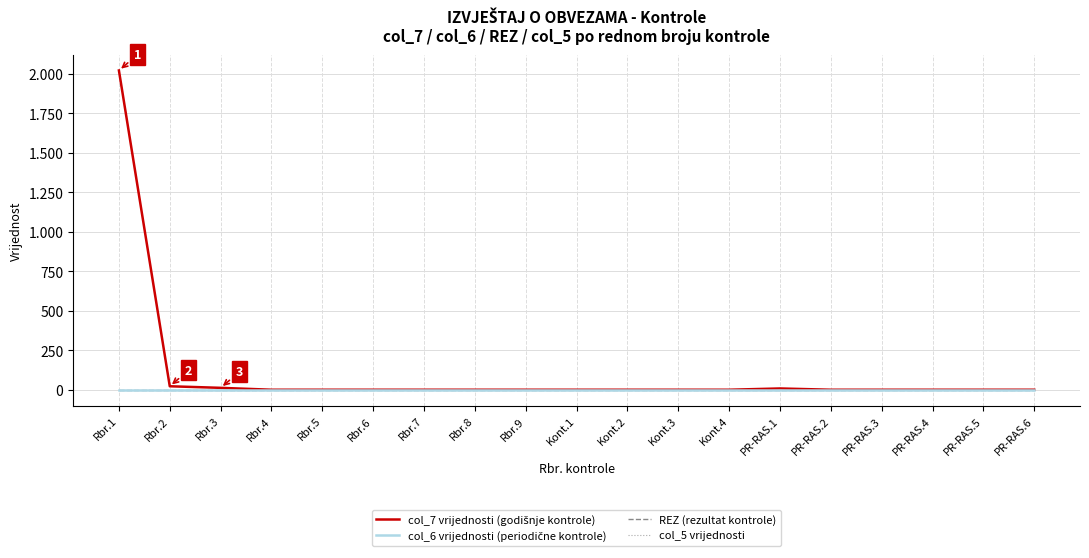

Is this an area chart (filled region under the line)?

No